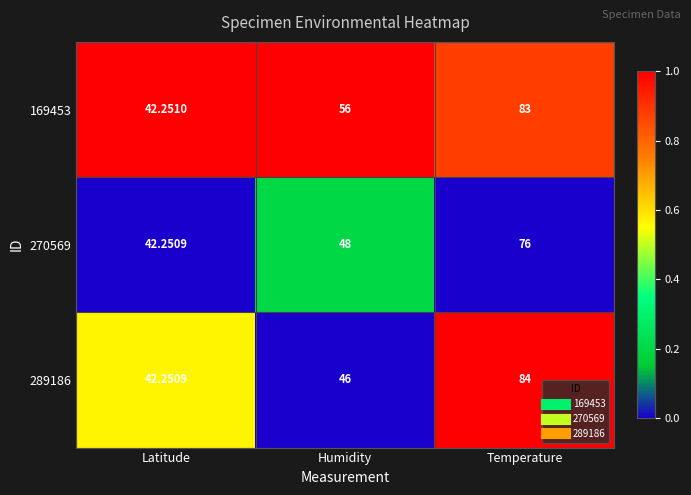

Where is 169453 nearest to the value 62?

Humidity